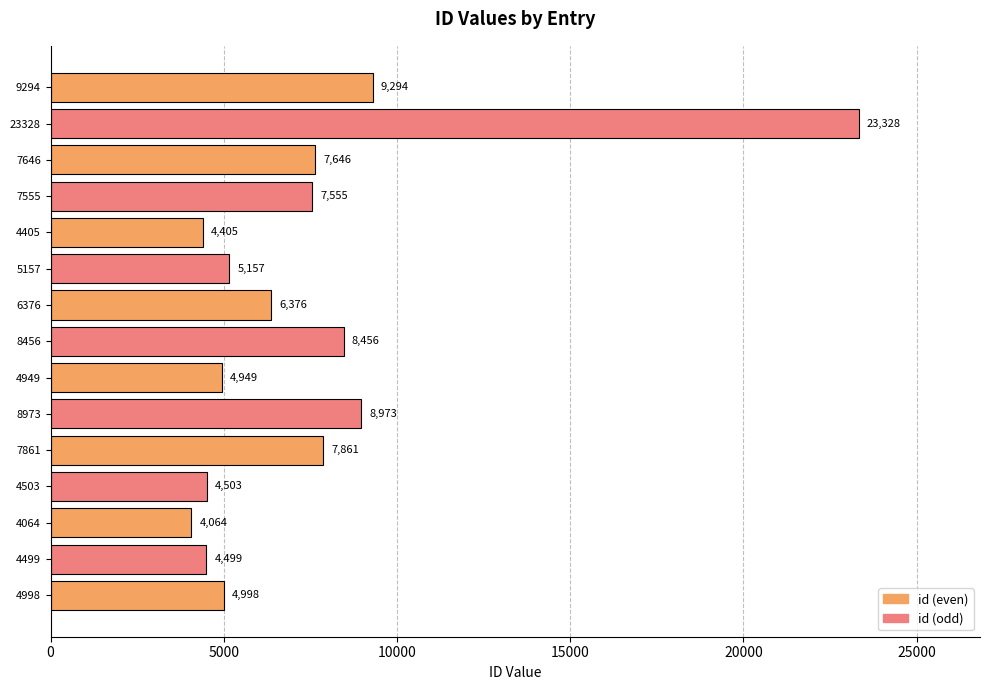

At which category does the chart reach its minimum across all series?

4064